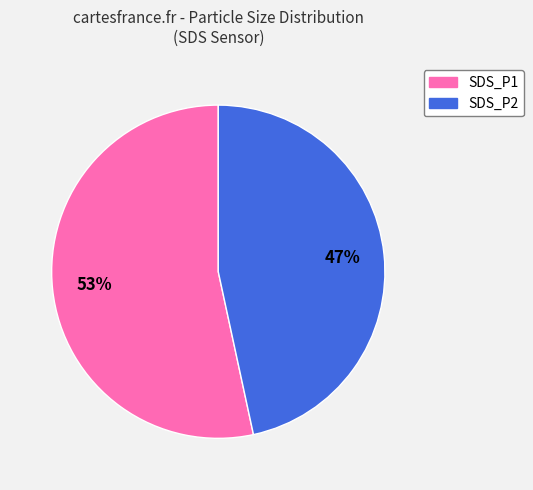

What is the largest slice in the pie chart?

SDS_P1